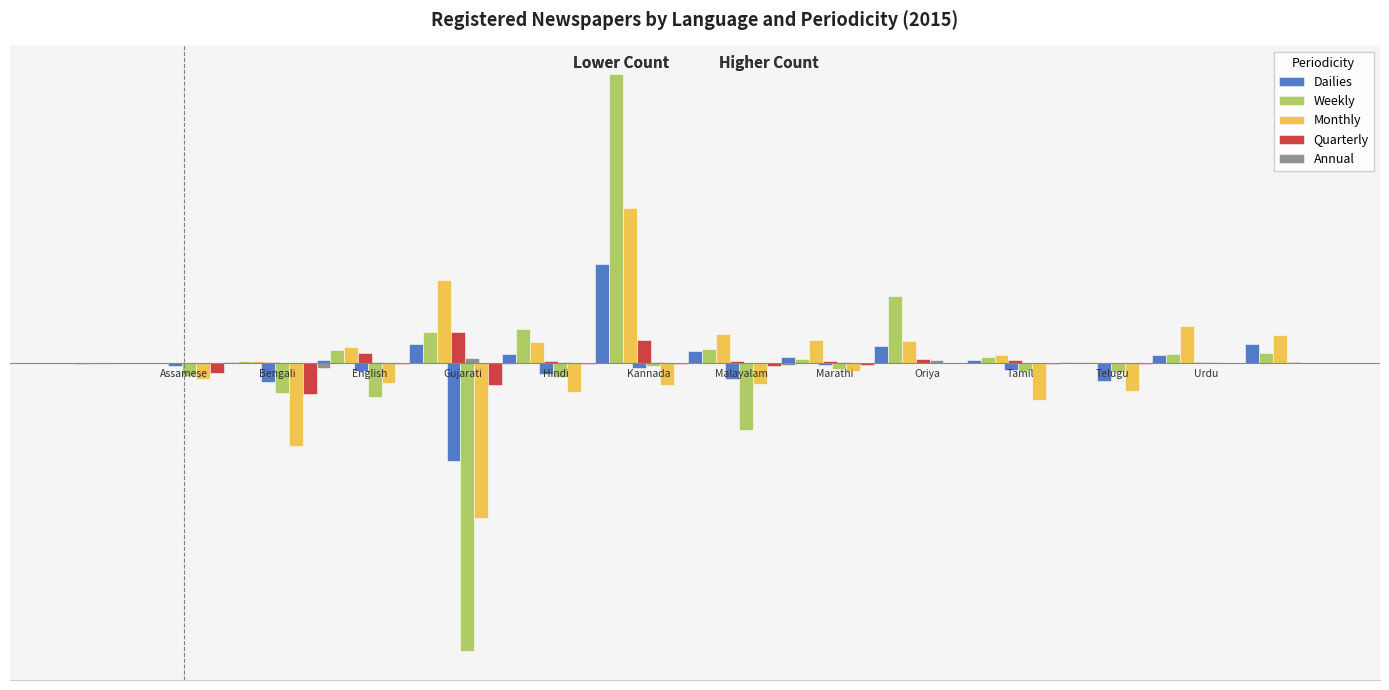

The value of Dailies at 0 is -32. True or false?

False